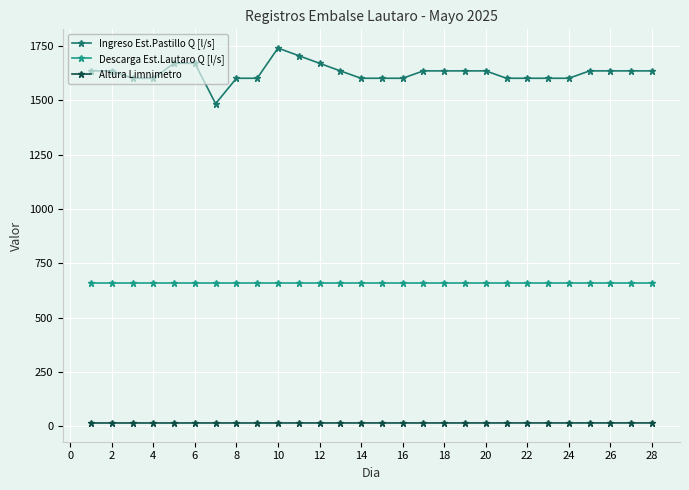

True or false: Altura Limnimetro and Ingreso Est.Pastillo Q [l/s] intersect in this chart.

False